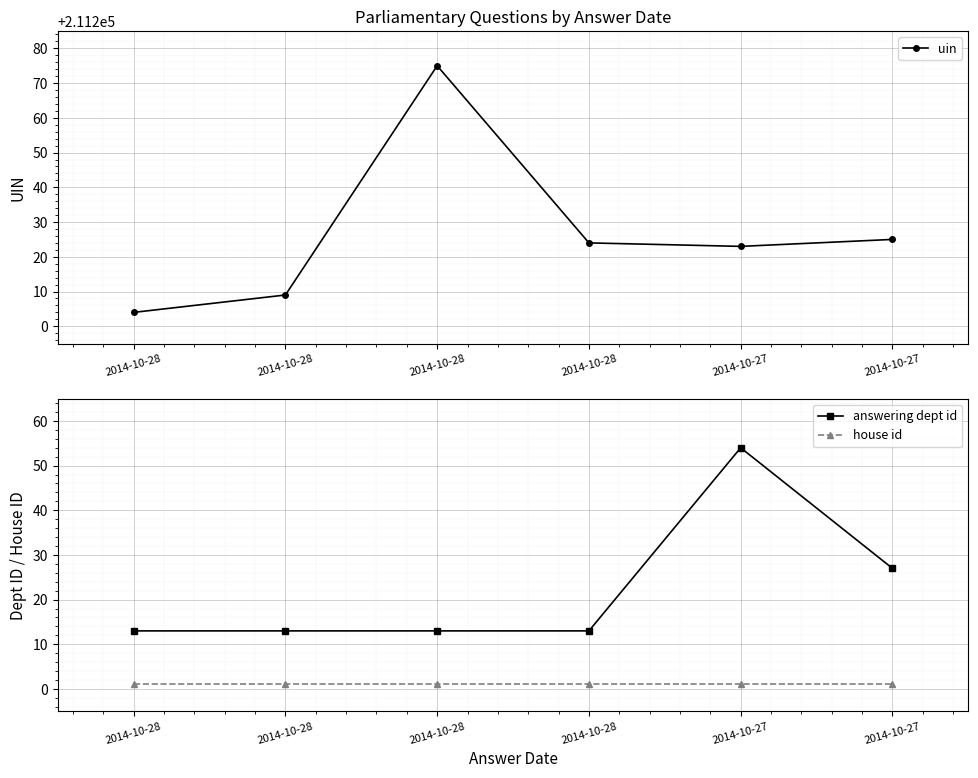

How many values in the answering dept id series exceed 13?

2